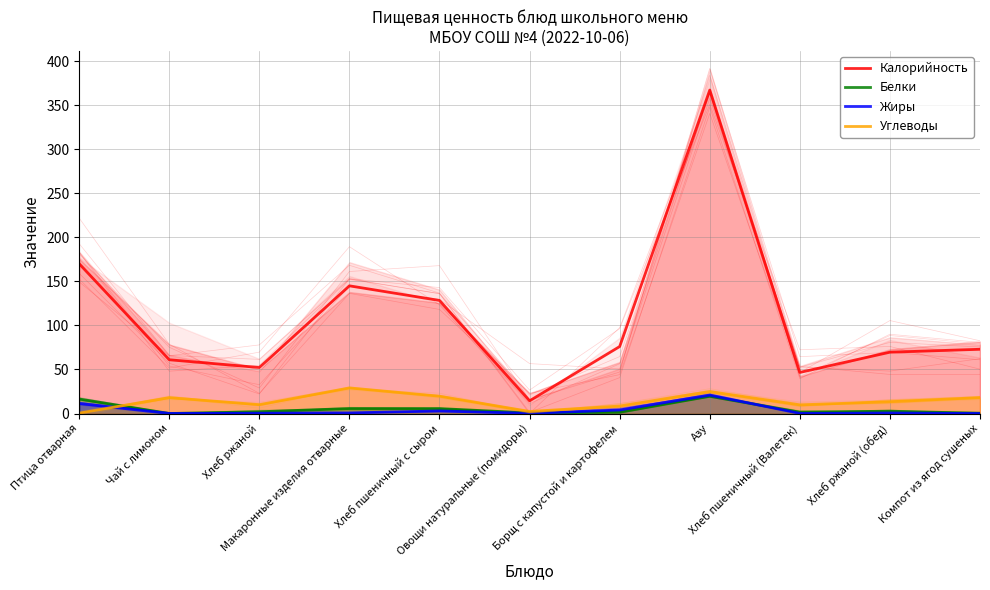

Reading left to right, list all the values displayed in this chart.

Калорийность: 170.0	61.0	52.2	144.9	128.3	14.4	76.0	367.0	46.6	69.6	72.9
Белки: 16.5	0.0	2.0	5.7	5.6	0.7	1.5	19.6	1.5	2.6	0.3
Жиры: 11.4	0.0	0.4	0.7	2.9	0.1	4.0	21.0	0.2	0.5	0.0
Углеводы: 0.4	18.0	10.0	29.0	19.7	2.3	8.5	25.0	9.8	13.4	18.1